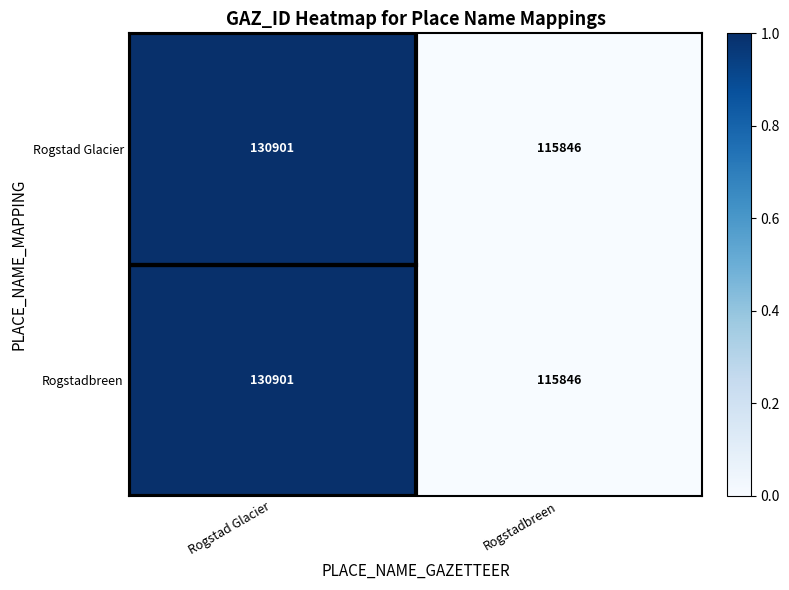

Rank the categories by Rogstad Glacier value from highest to lowest.

Rogstad Glacier, Rogstadbreen